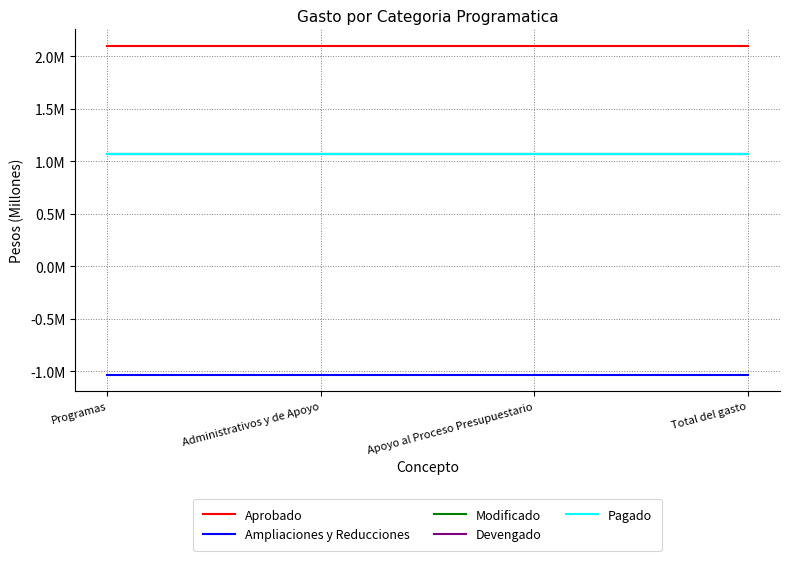

True or false: Pagado has more than 1 interior local peaks.

False